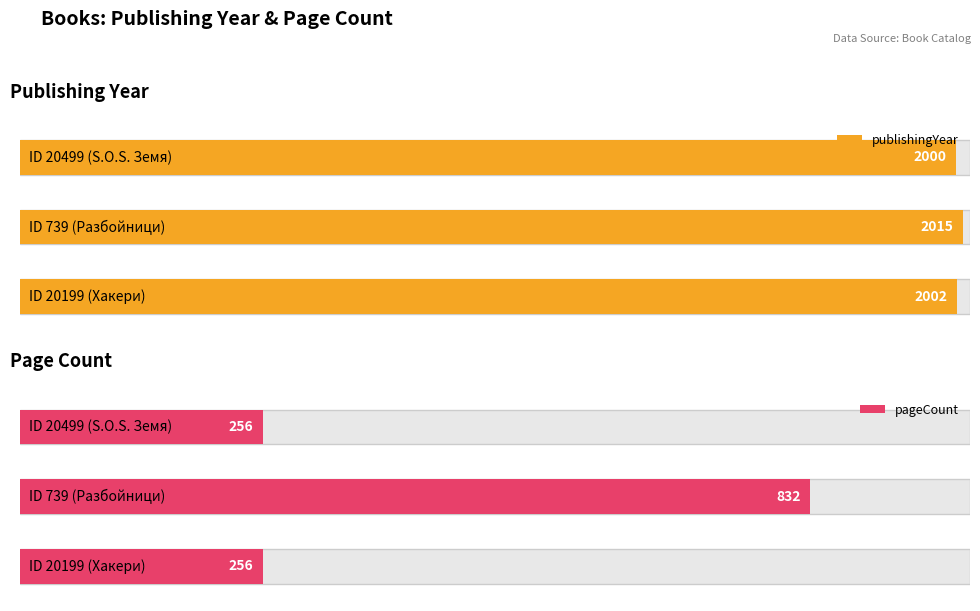

What is the label of the 1st bar from the right?

20199